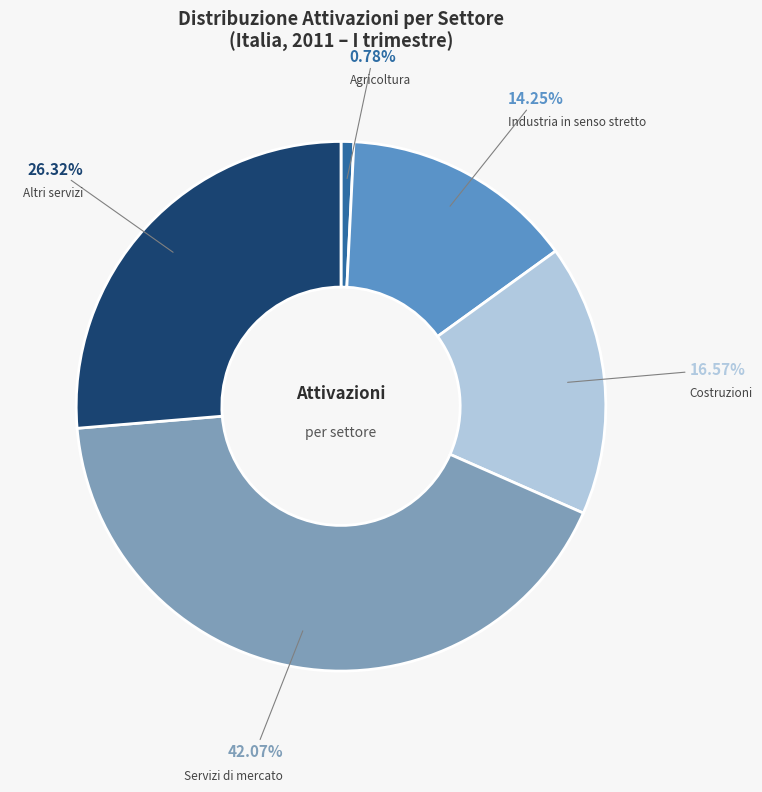

Is there a majority slice in this chart?

No